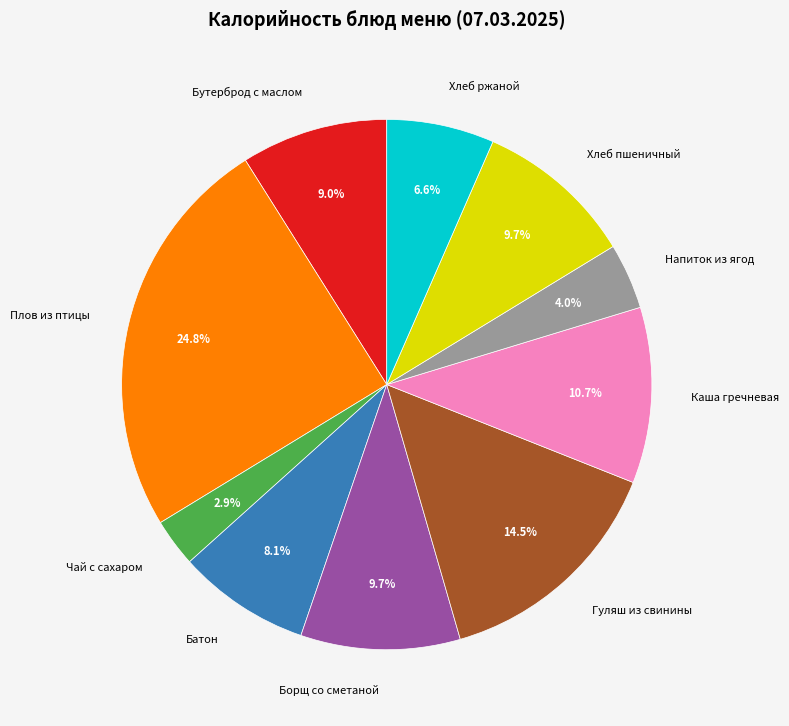

Is there a majority slice in this chart?

No